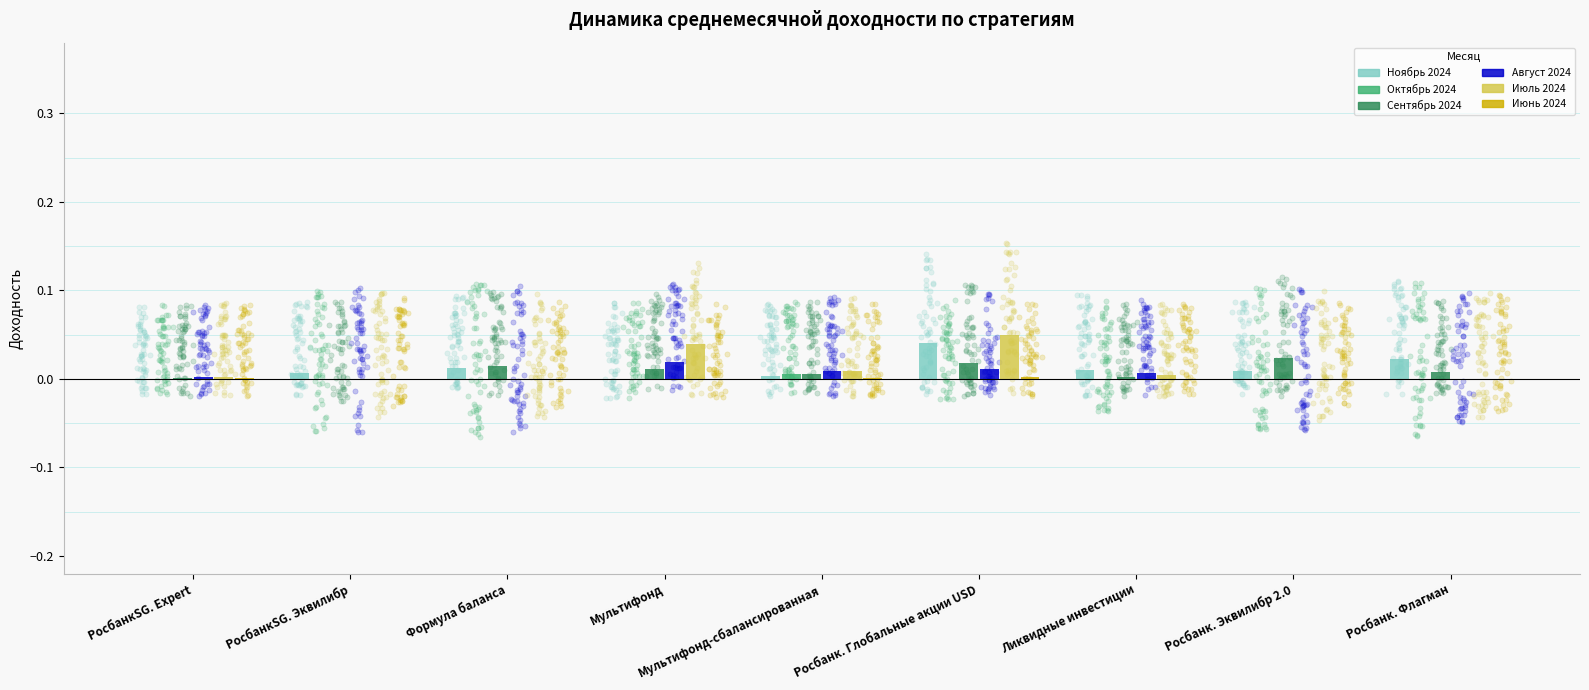

At which category is the sum across all series the highest?

Росбанк. Глобальные акции USD